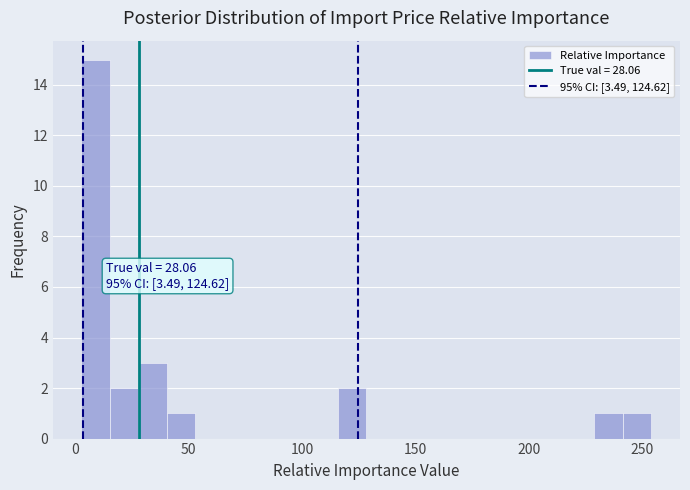

Read against the x-axis, roughly where is the centre of the tallest bar?

10